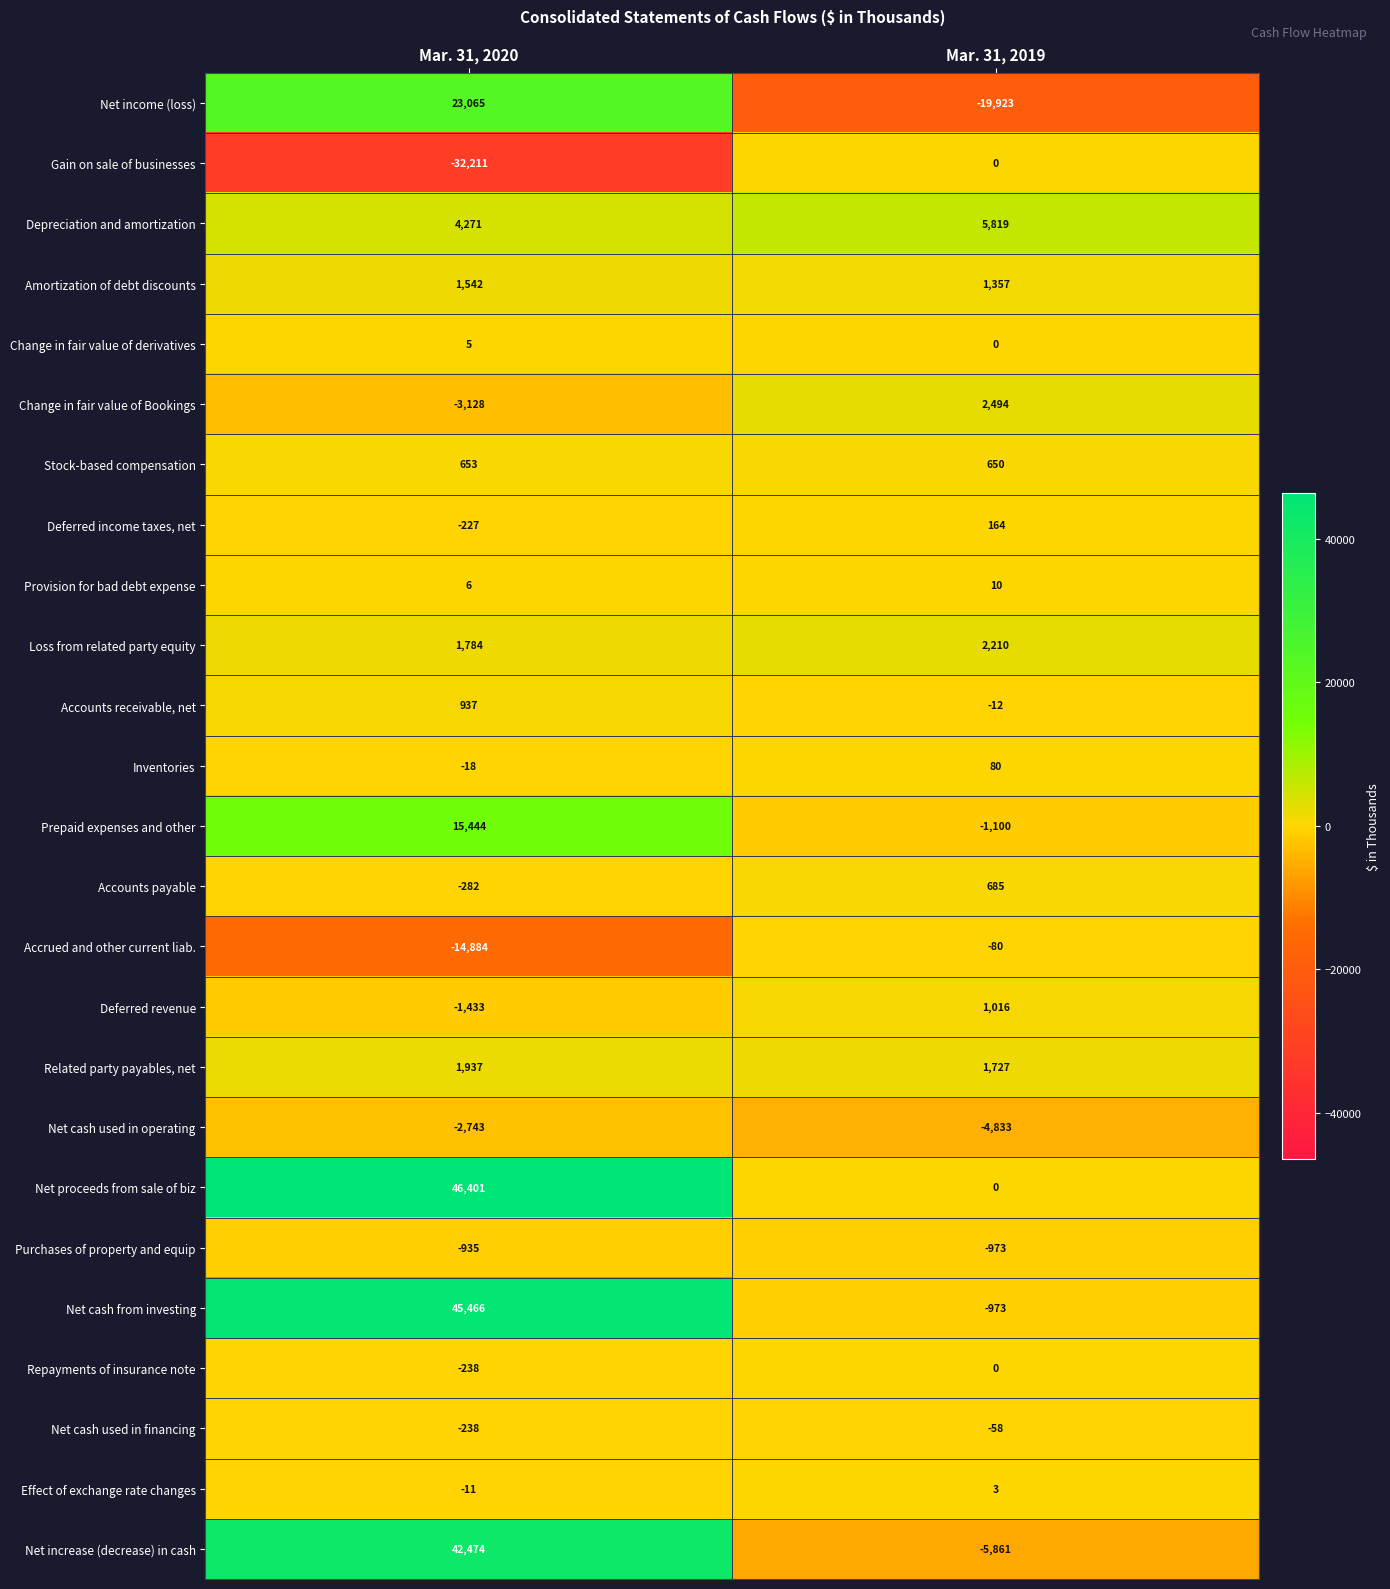

The value of Amortization of debt discounts at Mar. 31, 2020 is 2335. True or false?

False